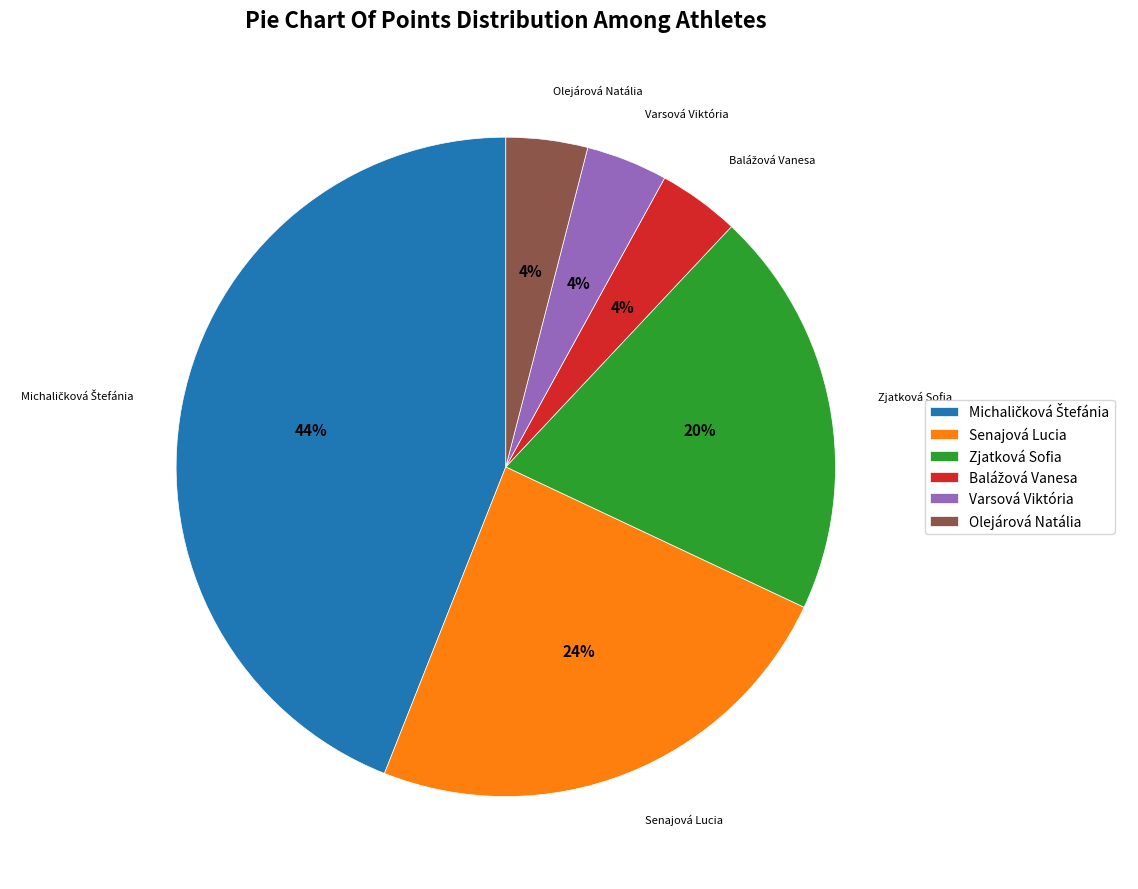

What percentage is the Olejárová Natália slice, to the nearest percent?

4%